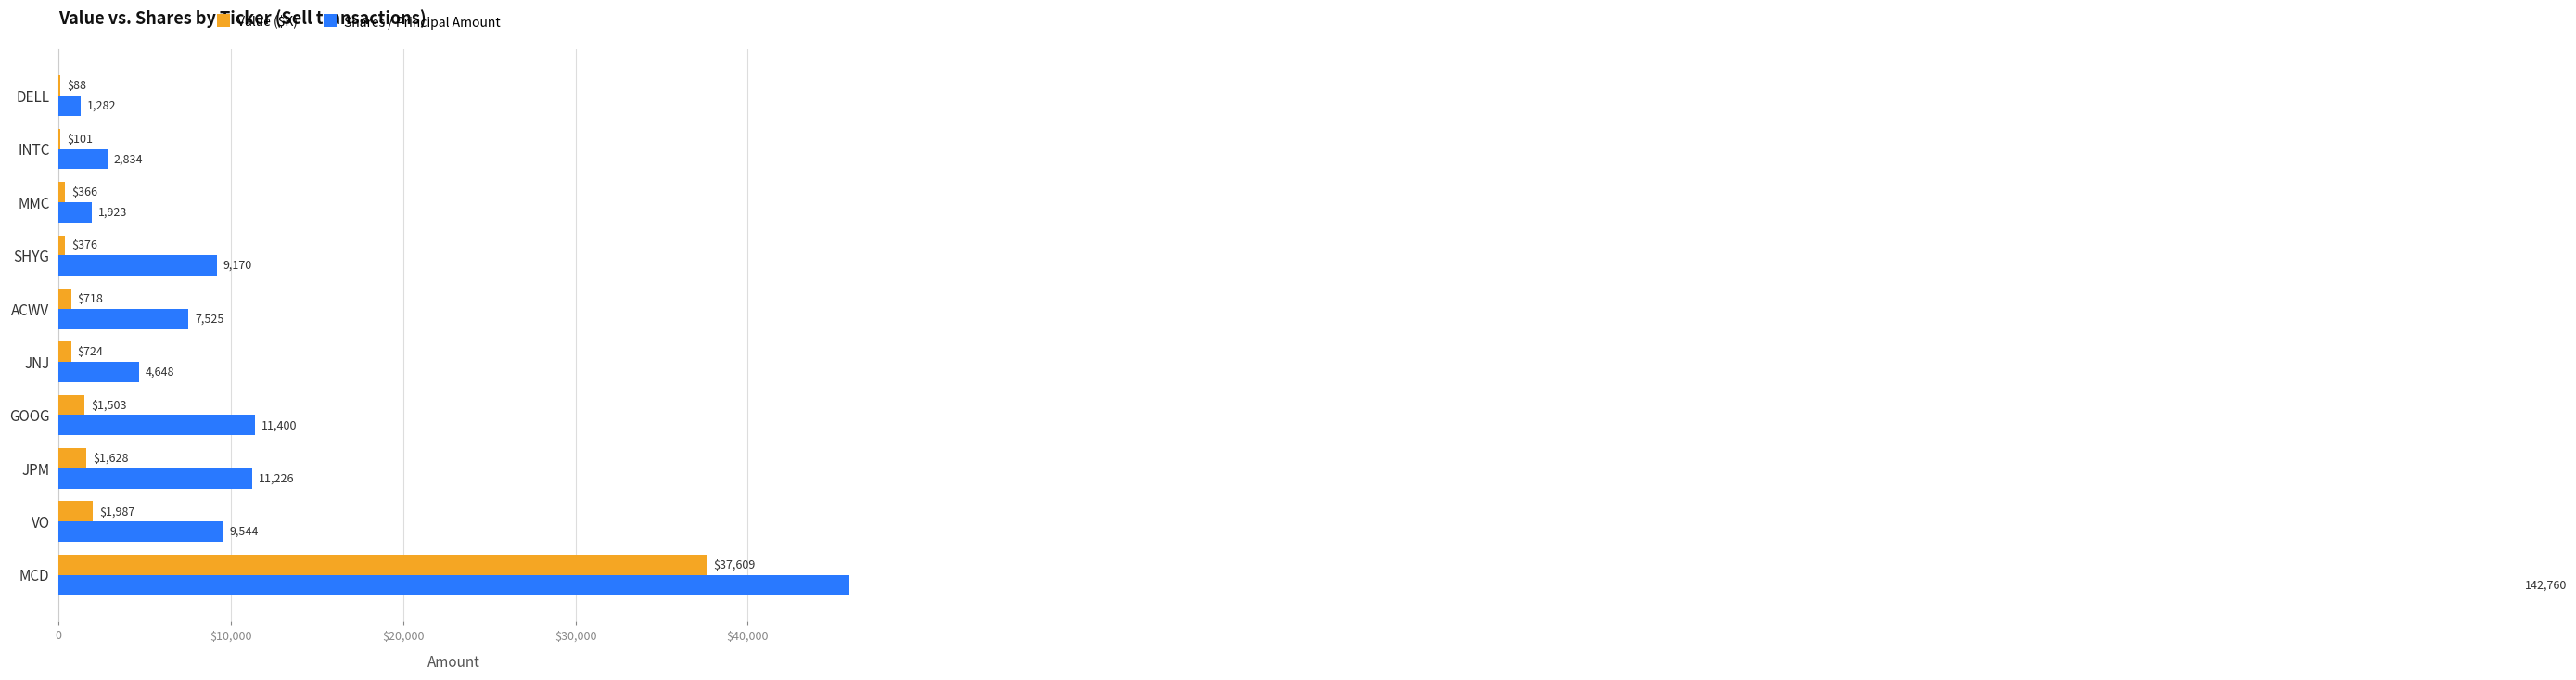

What is the difference between the second highest and minimum values in the Shares / Principal Amount series?

10118